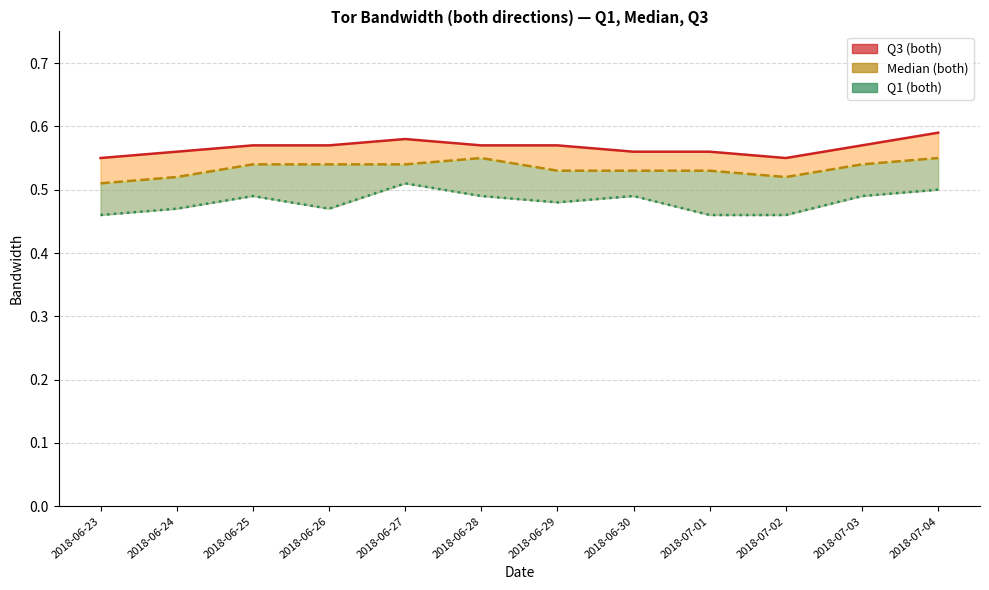

True or false: both_q3 has more than 2 interior local peaks.

False